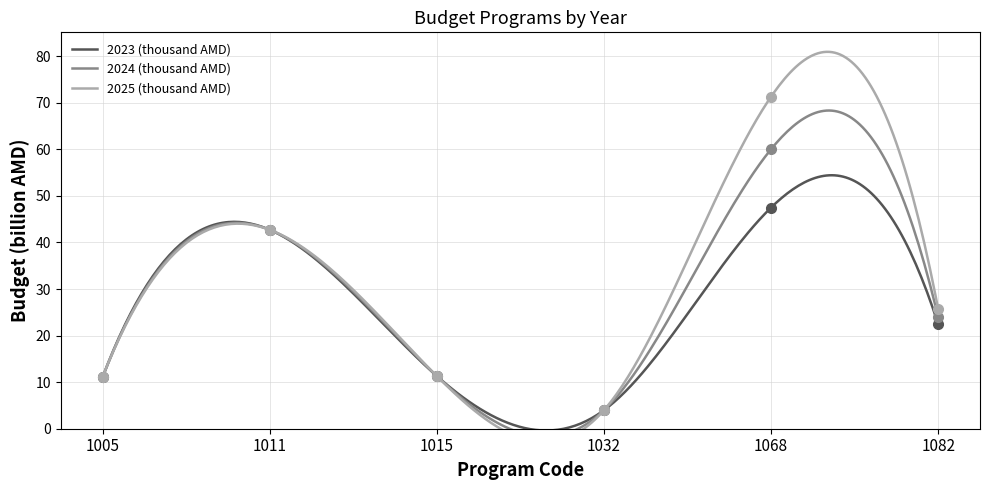

True or false: 2025 (thousand AMD) and 2024 (thousand AMD) cross at least once.

False